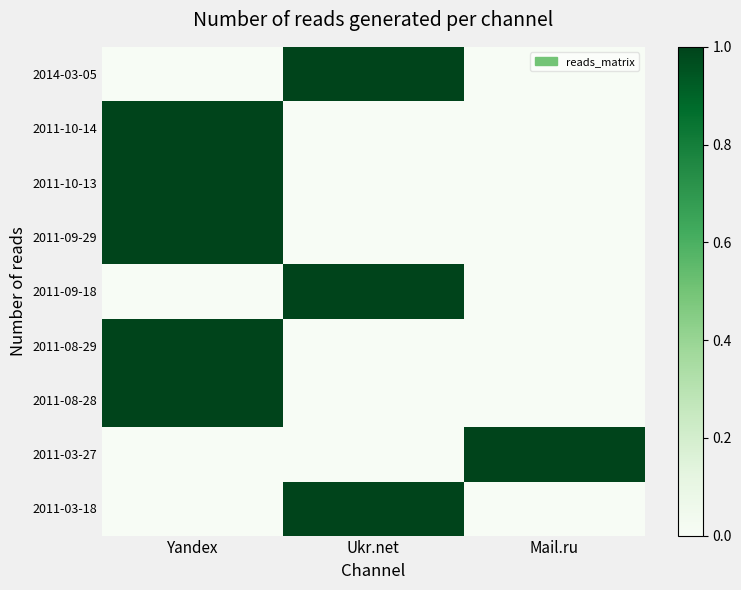

Which series has the largest range (max minus min)?

2014-03-05